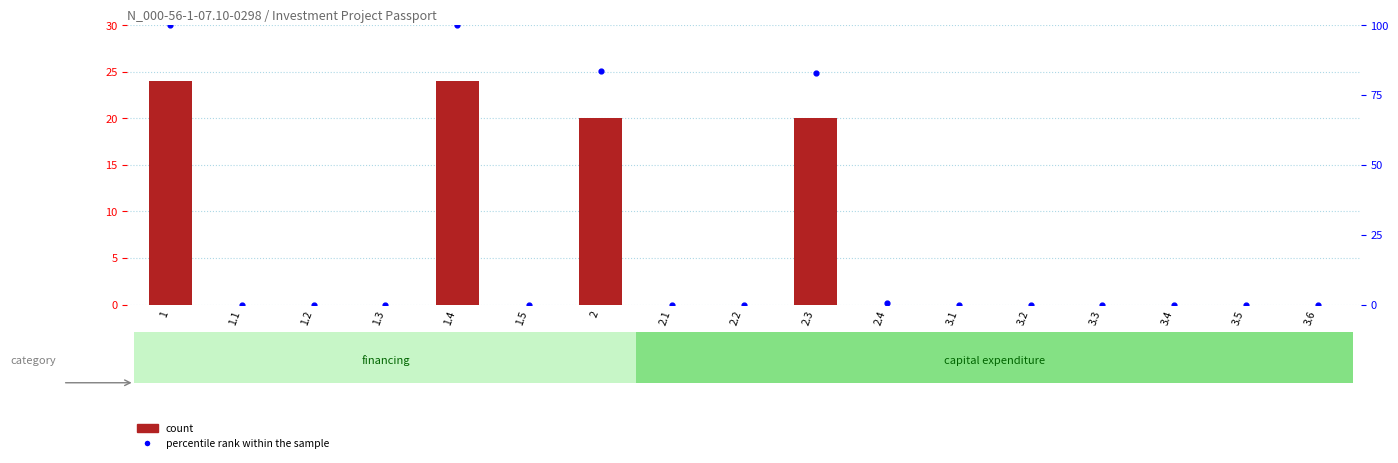

What are all the series names shown in the legend?

count, percentile rank within the sample